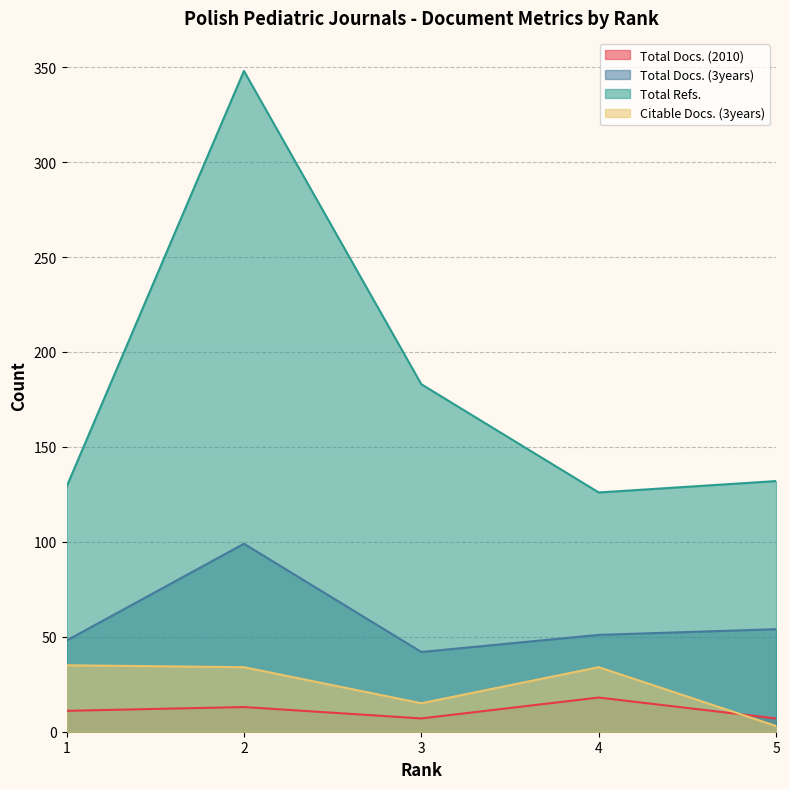

True or false: Total Docs. (3years) has more than 1 interior local peaks.

False